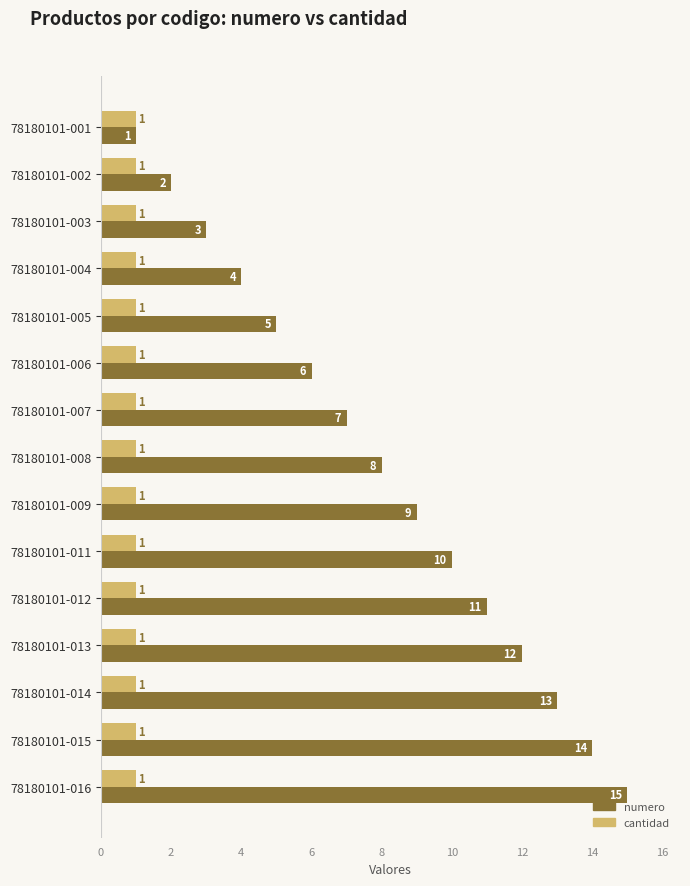

Which series has the largest range (max minus min)?

numero